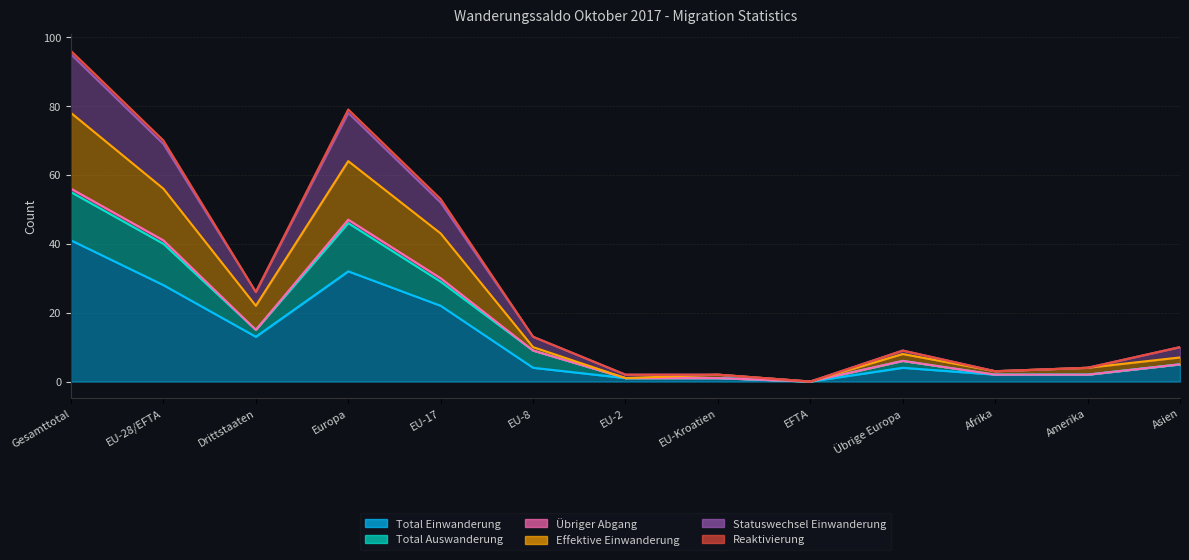

True or false: Effektive Einwanderung and Total Einwanderung cross at least once.

False